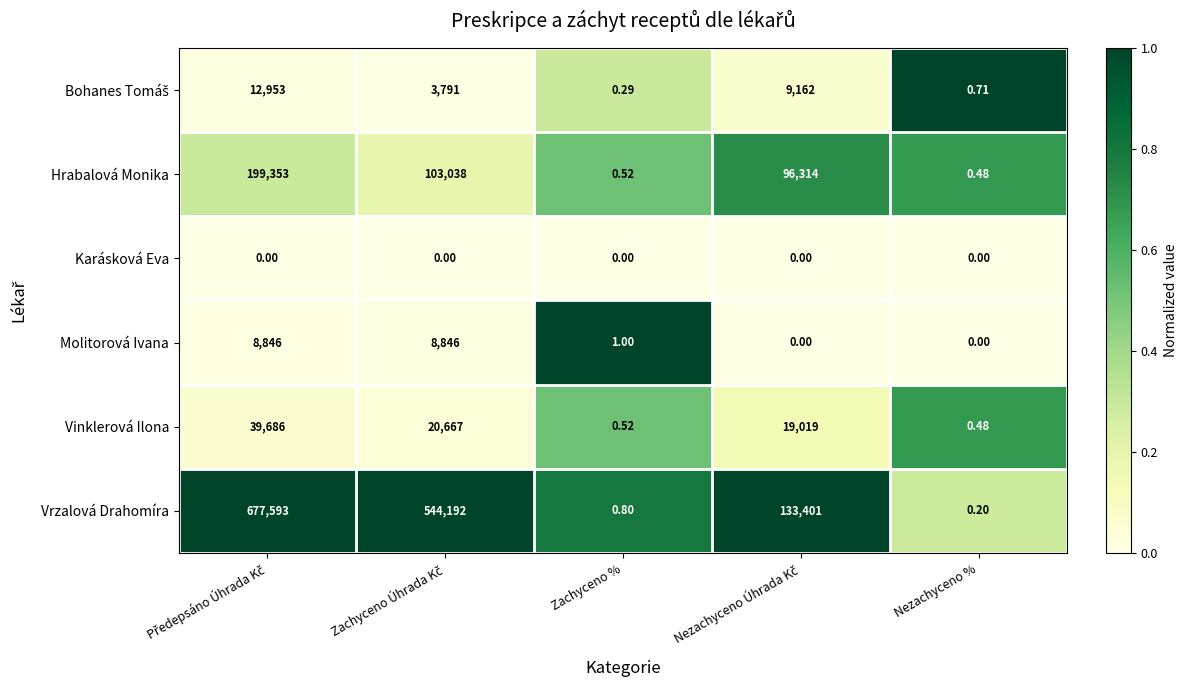

Which series has the widest spread of values?

Vrzalová Drahomíra